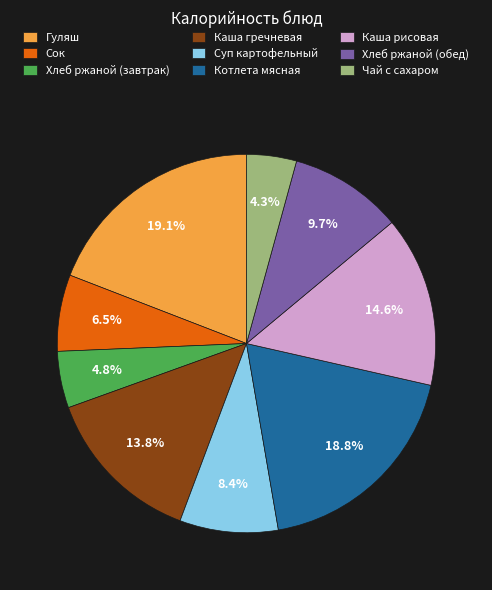

True or false: Хлеб ржаной (обед) accounts for 10% of the total.

True